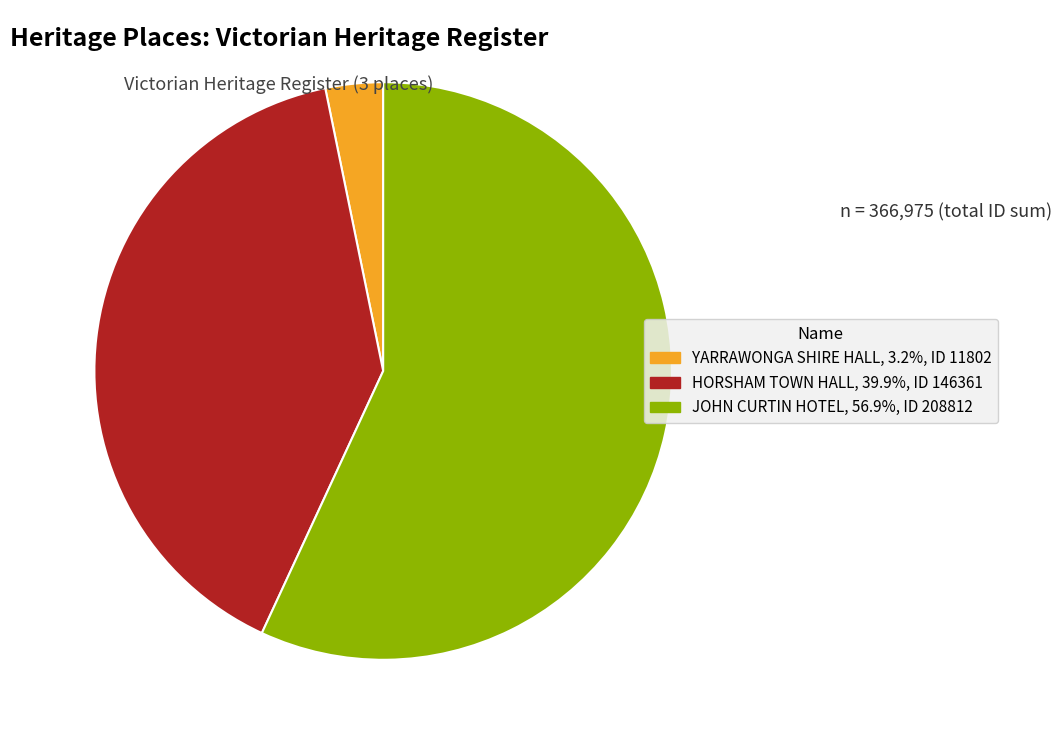

Which category accounts for the majority?

JOHN CURTIN HOTEL